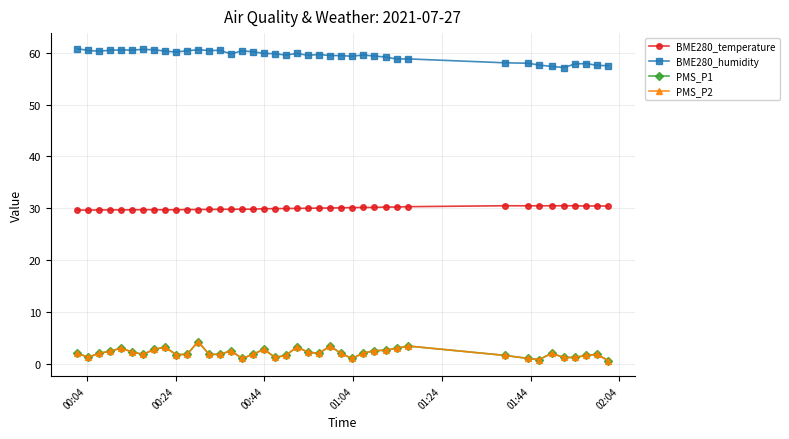

Reading right to left, what are all the values shown in this chart?

BME280_temperature: 30.4	30.5	30.4	30.5	30.5	30.5	30.5	30.5	30.5	30.3	30.2	30.2	30.1	30.1	30.1	30.1	30.0	30.0	30.0	30.0	29.9	29.9	29.9	29.8	29.8	29.8	29.8	29.8	29.8	29.7	29.7	29.7	29.7	29.7	29.7	29.7	29.7	29.7	29.6	29.6
BME280_humidity: 57.5	57.6	57.9	57.9	57.2	57.4	57.6	58.0	58.1	58.8	58.8	59.2	59.4	59.6	59.3	59.5	59.5	59.7	59.5	59.9	59.6	59.8	59.9	60.2	60.4	59.8	60.5	60.4	60.6	60.4	60.1	60.3	60.6	60.7	60.5	60.5	60.5	60.3	60.5	60.8
PMS_P1: 0.6	1.8	1.6	1.2	1.2	2.0	0.8	1.0	1.6	3.4	3.0	2.6	2.5	2.0	1.0	2.0	3.4	2.0	2.2	3.2	1.6	1.2	2.8	1.8	1.0	2.5	1.8	1.8	4.2	1.8	1.8	3.2	2.8	1.8	2.2	3.0	2.4	2.0	1.2	2.0
PMS_P2: 0.6	1.8	1.6	1.2	1.2	2.0	0.8	1.0	1.6	3.4	3.0	2.6	2.5	2.0	1.0	2.0	3.4	2.0	2.2	3.2	1.6	1.2	2.8	1.8	1.0	2.5	1.8	1.8	4.2	1.8	1.8	3.2	2.8	1.8	2.2	3.0	2.4	2.0	1.2	2.0